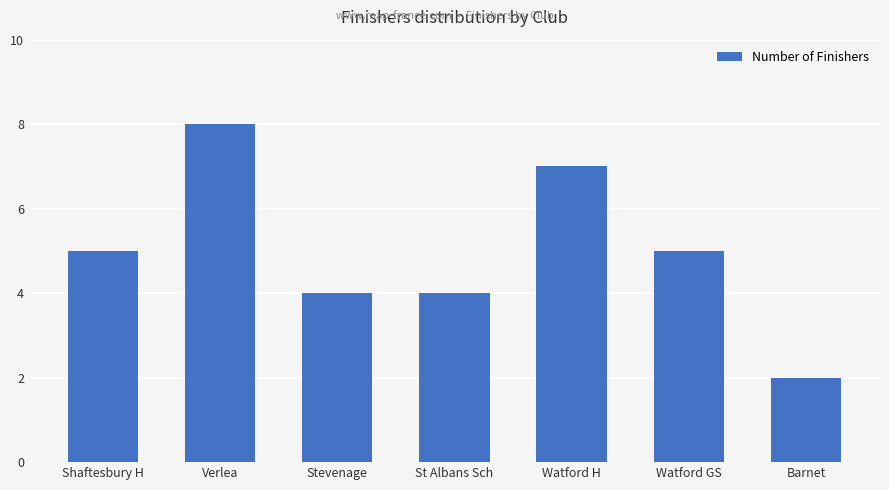

The value at Watford H is 12. True or false?

False